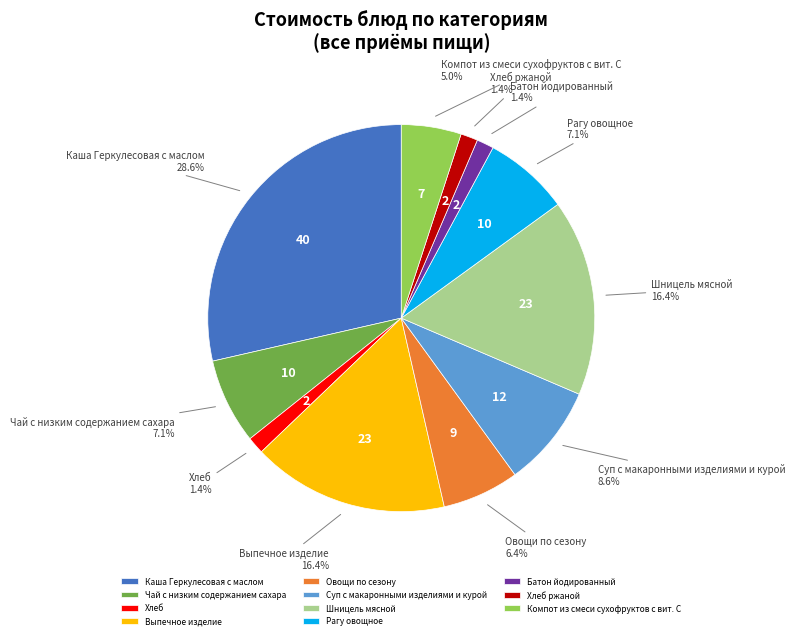

What is the largest slice in the pie chart?

Каша Геркулесовая с маслом